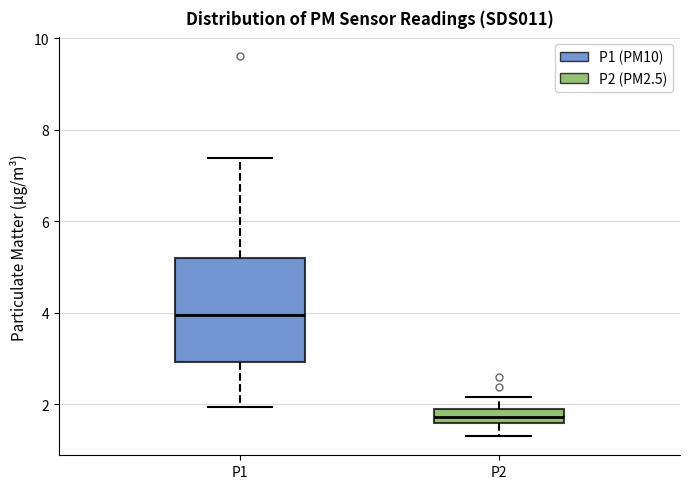

Reading left to right, read every box against the y-axis: the position of its median line, the range the box covers, and the ends of its whiskers. The values are not printed on the chart, so give them approximately, as read against the axis.

P1: median 4.0, box 3.0 to 5.2, whiskers 2.0 to 7.4
P2: median 1.8, box 1.6 to 2.0, whiskers 1.4 to 2.2